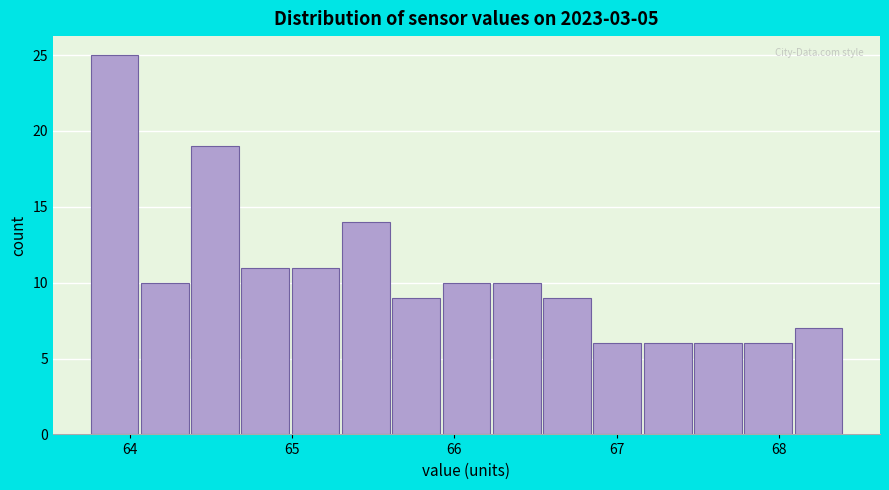

Around what value on the x-axis is the tallest bar? Give the approximate position of its centre, as read against the axis.

63.9